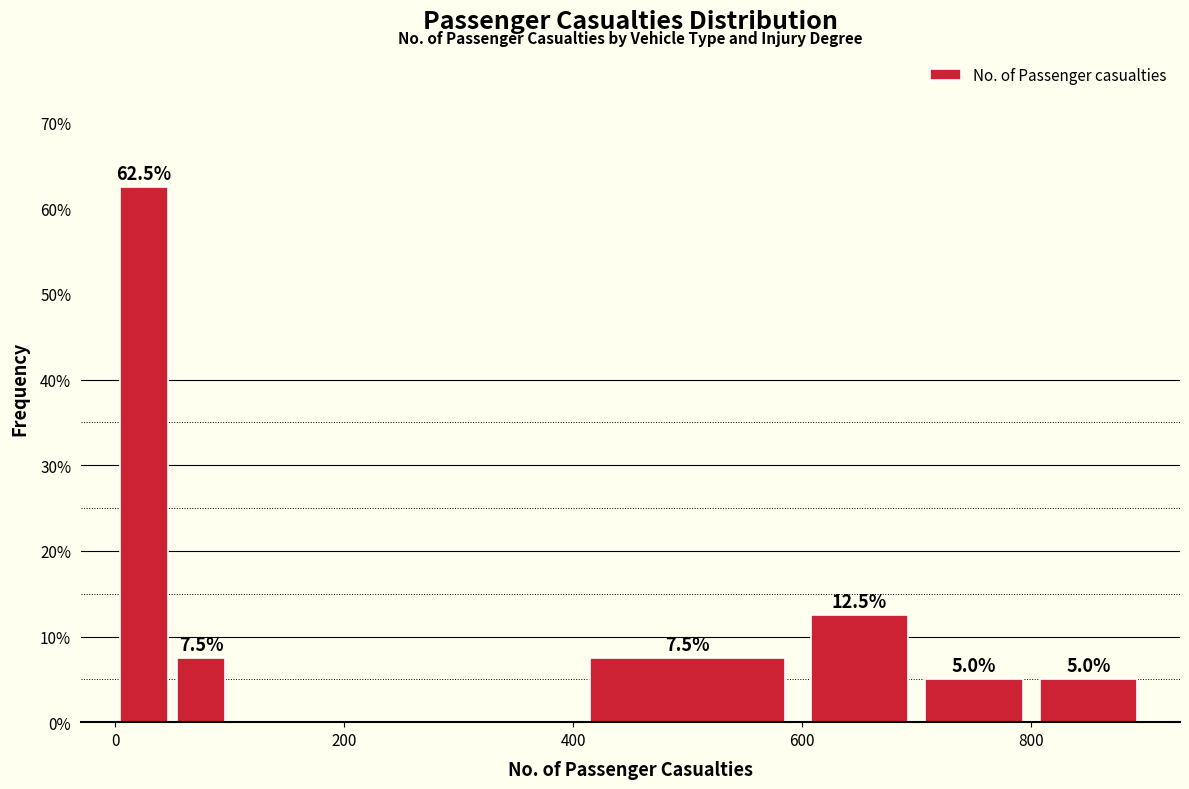

Read against the x-axis, roughly where is the centre of the tallest bar?

20